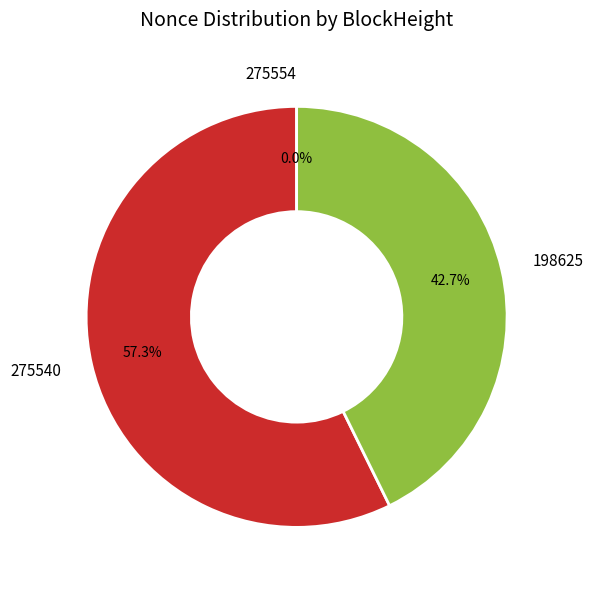

The 198625 slice represents 43% of the pie. True or false?

True